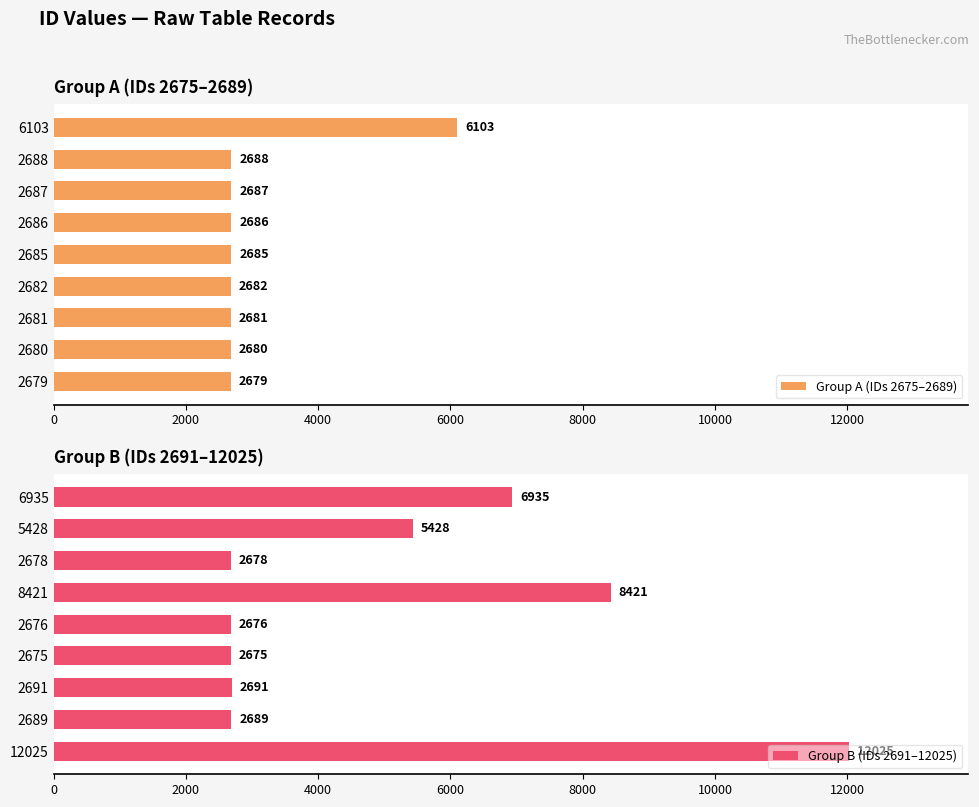

How many values in the Group B (IDs 2691–12025) series exceed 2691?

4